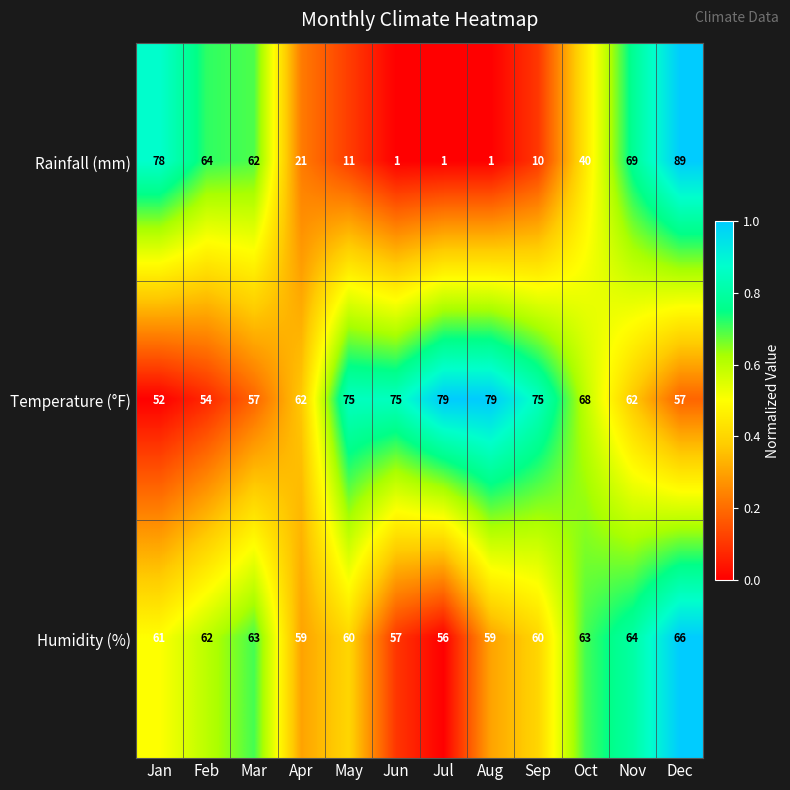

How many series are shown in this chart?

3